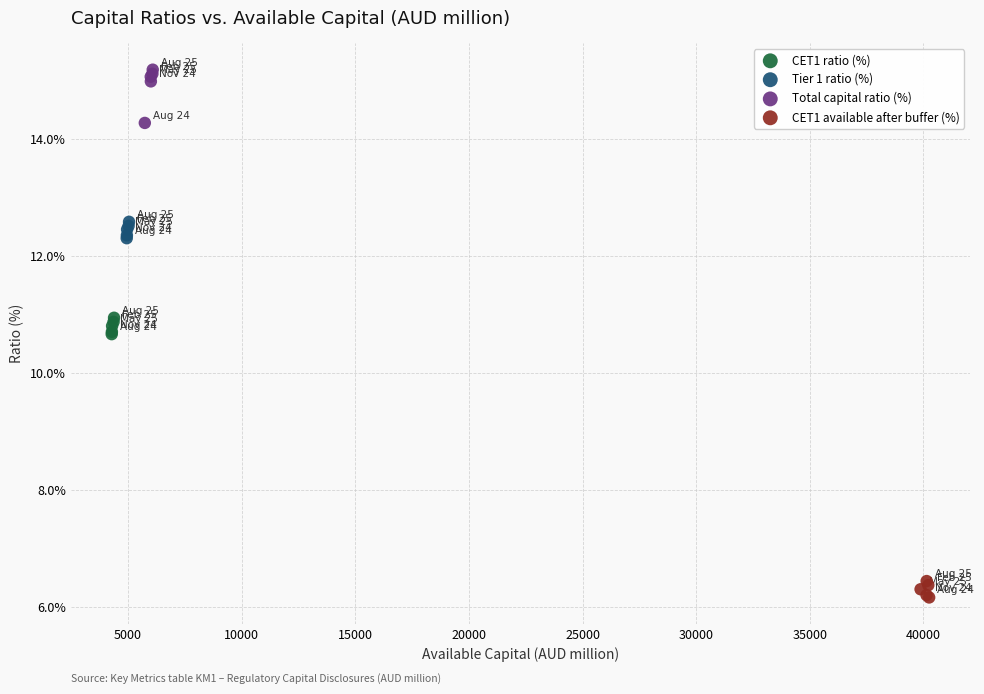

Which series contains the lowest Y value?

CET1 available after buffer (%)